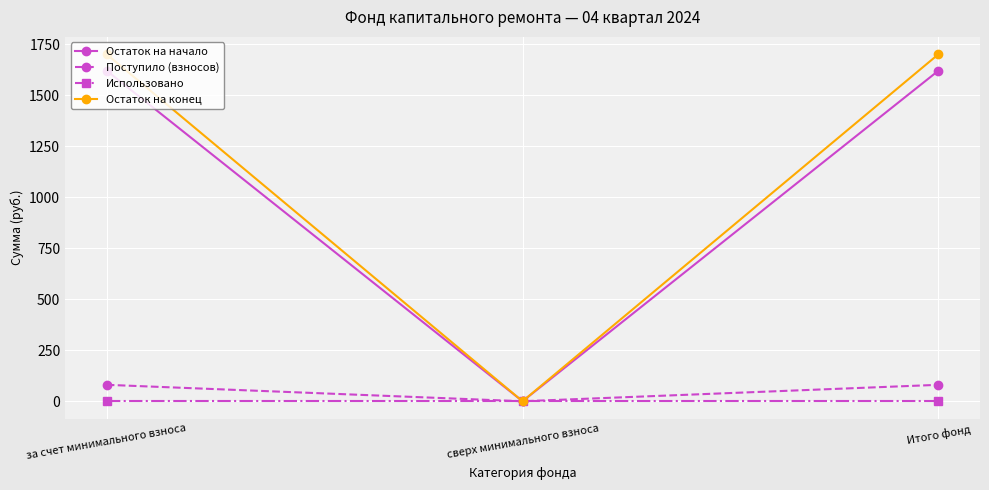

What is the average value of the Остаток на конец series?

1134.3